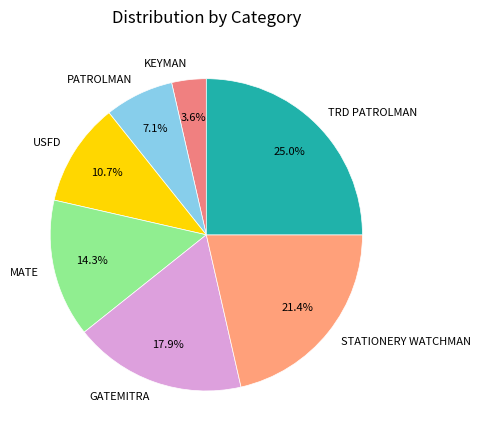

Which category has the smallest portion of the pie?

KEYMAN